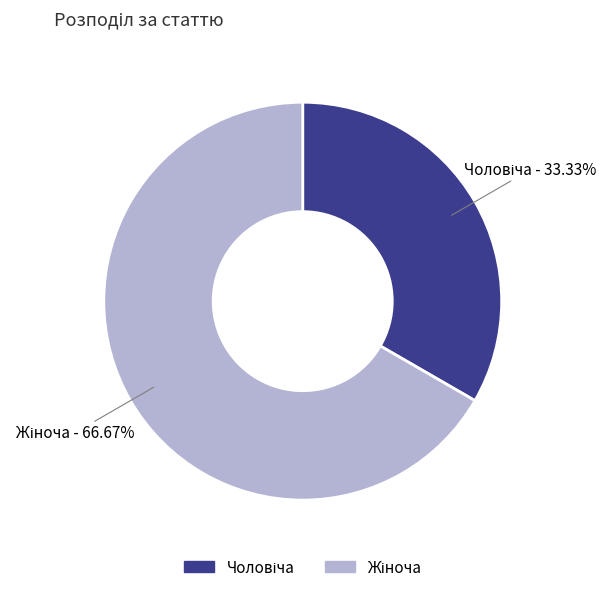

Is there a majority slice in this chart?

Yes